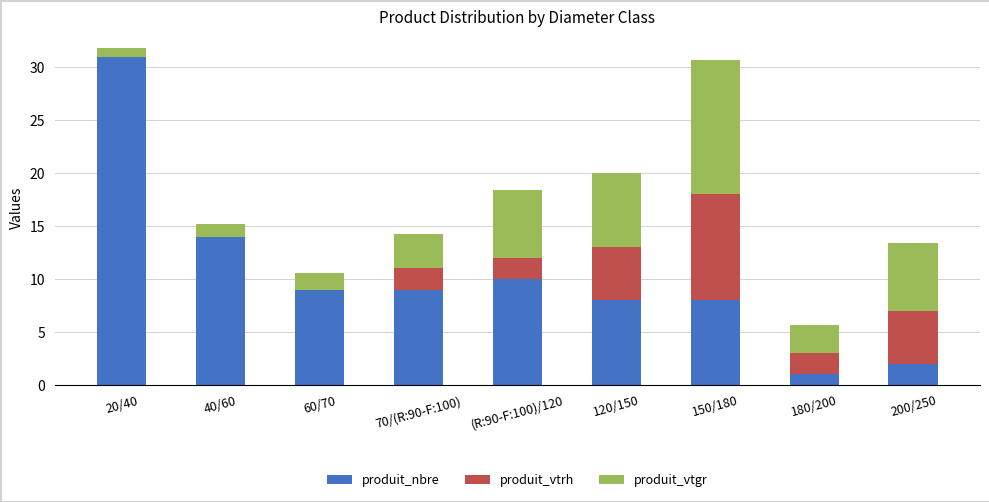

What is the total value across all series at 150/180?

30.6